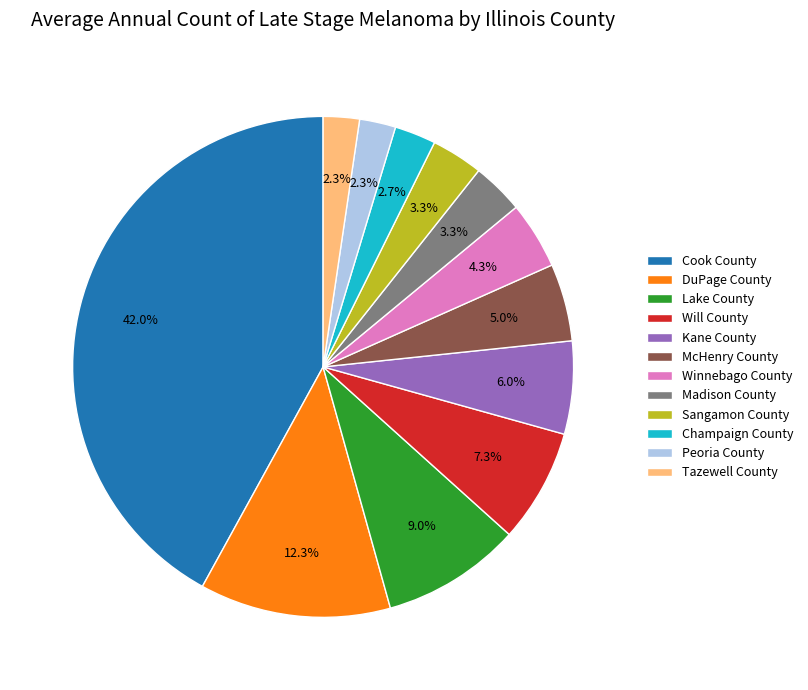

Which category has the biggest portion of the pie?

Cook County